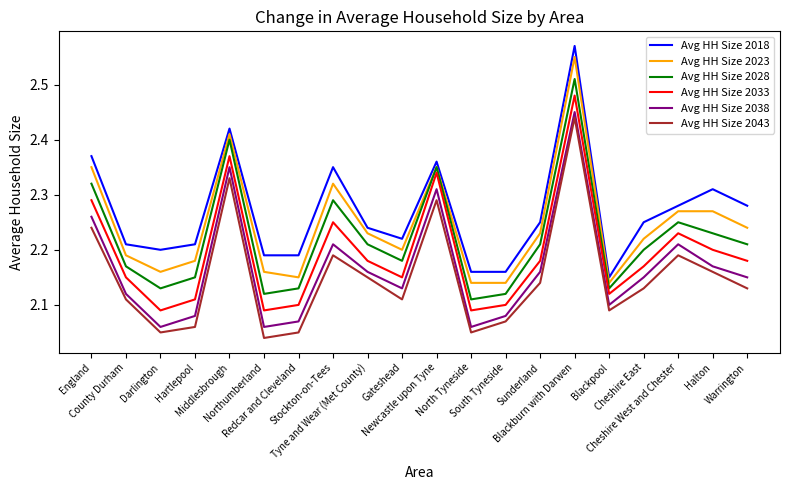

What is the difference between the maximum and minimum values in the Avg HH Size 2018 series?

0.4